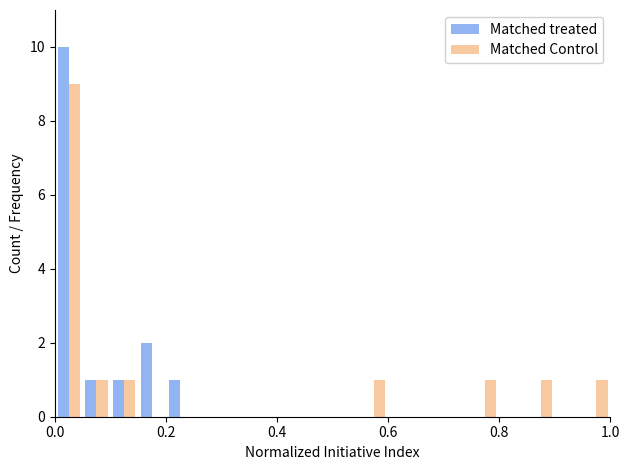

What is the average value of the Matched Control series?

1